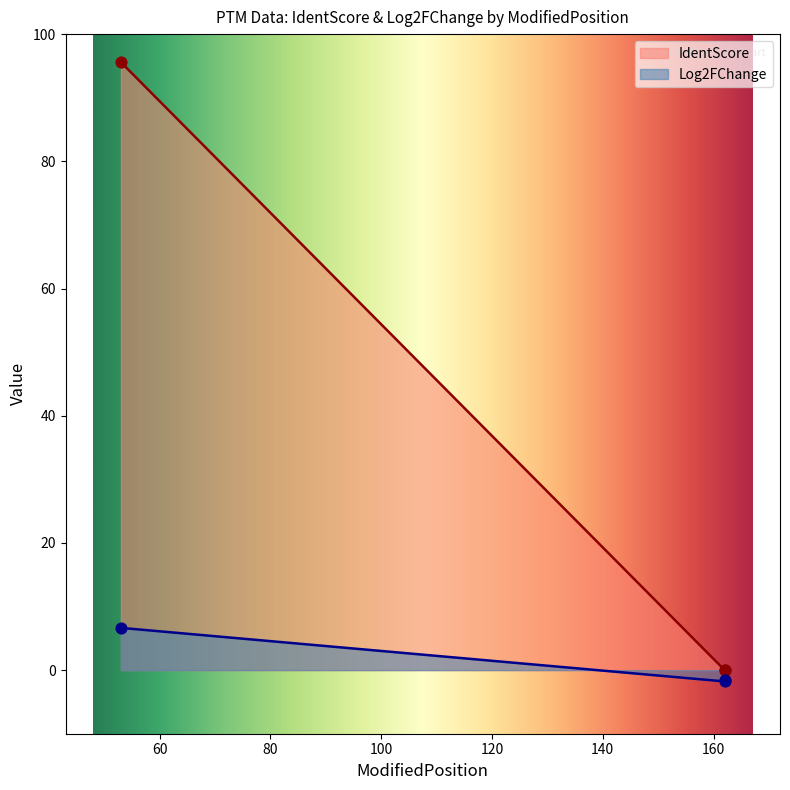

At how many categories does at least one series exceed 76?

1